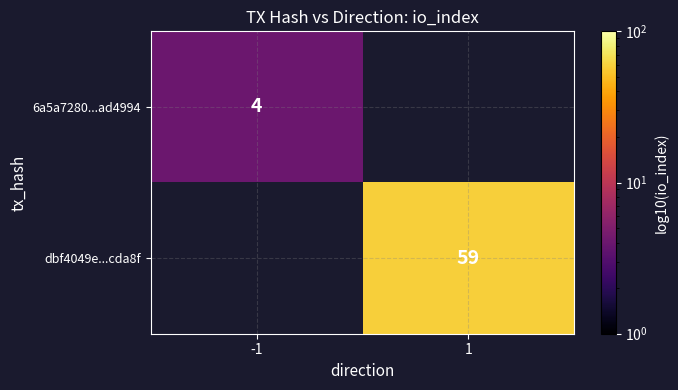

True or false: 6a5a7280...ad4994 has a value of 7 at -1.

False